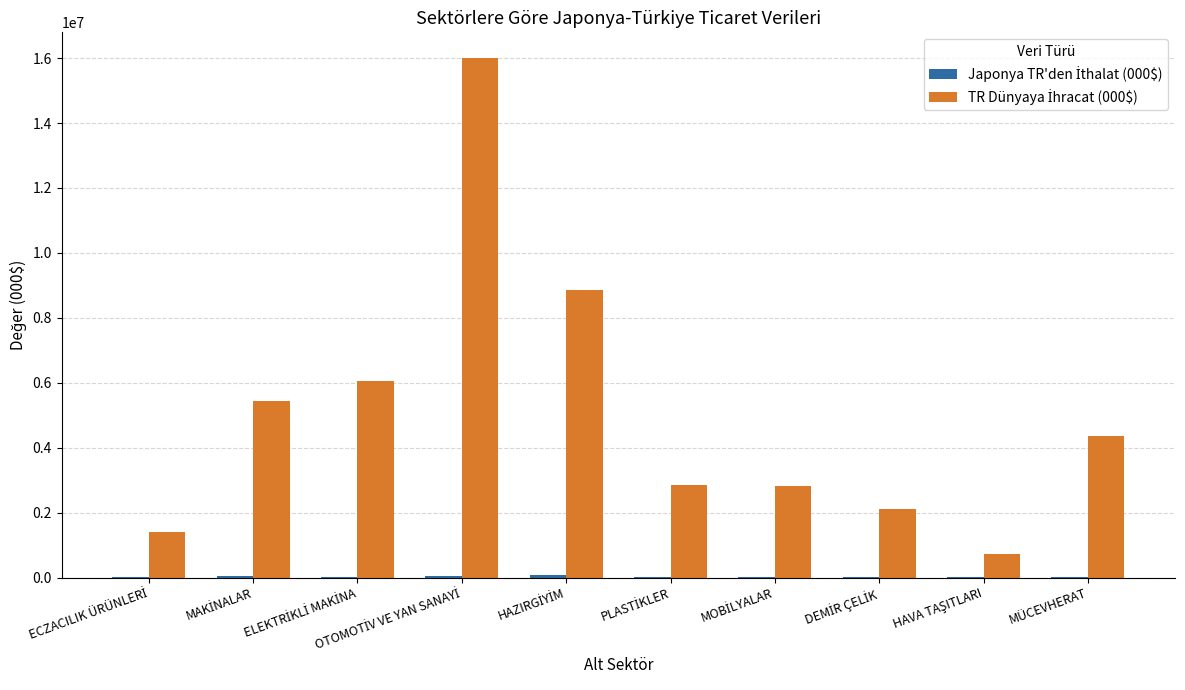

What is the maximum value shown in the chart?

15994860.7